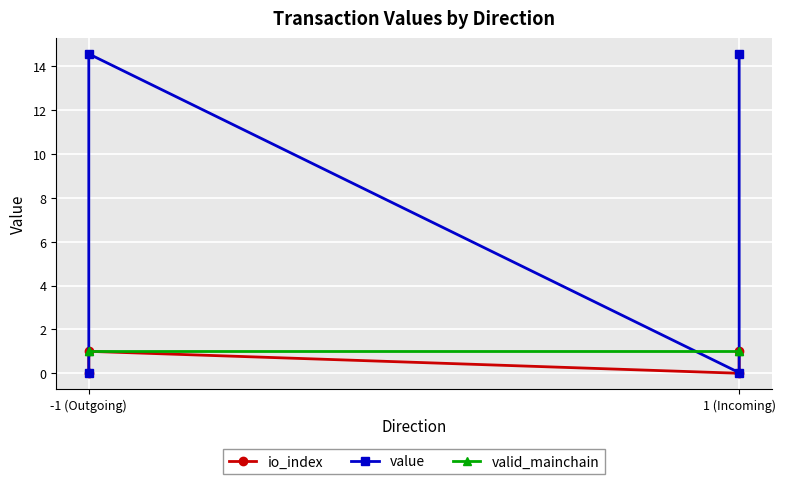

How many data points in io_index are less than 1?

2